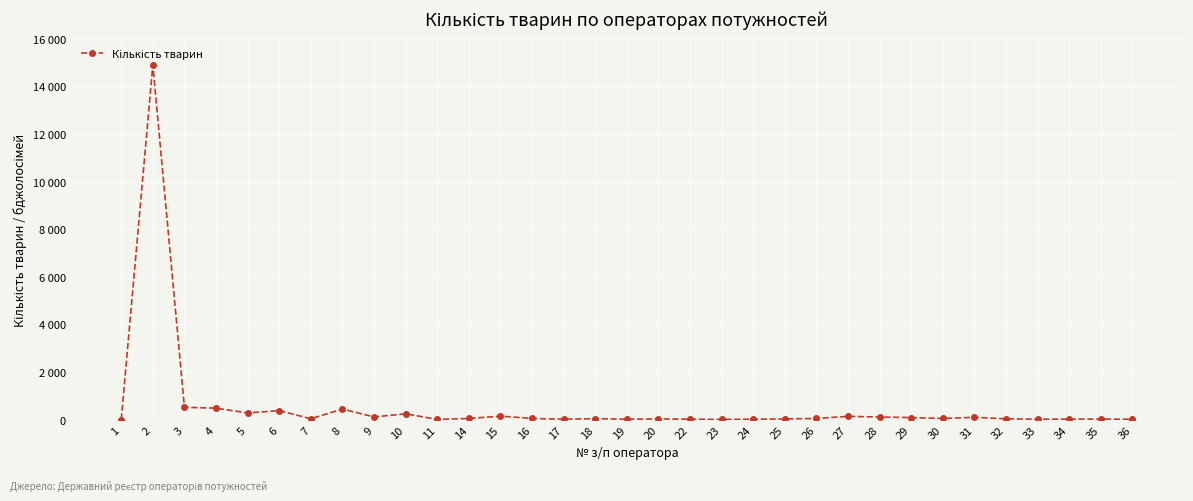

What is the maximum value shown in the chart?

14900